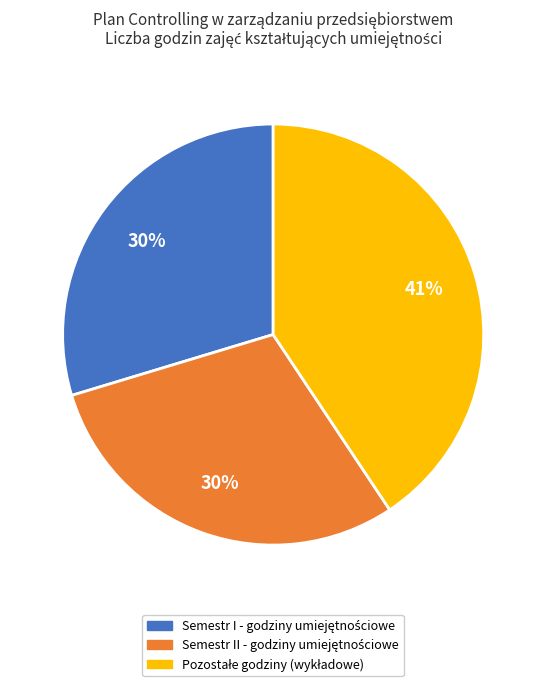

To the nearest percent, what is the difference between the largest and smallest slice percentages?

11%